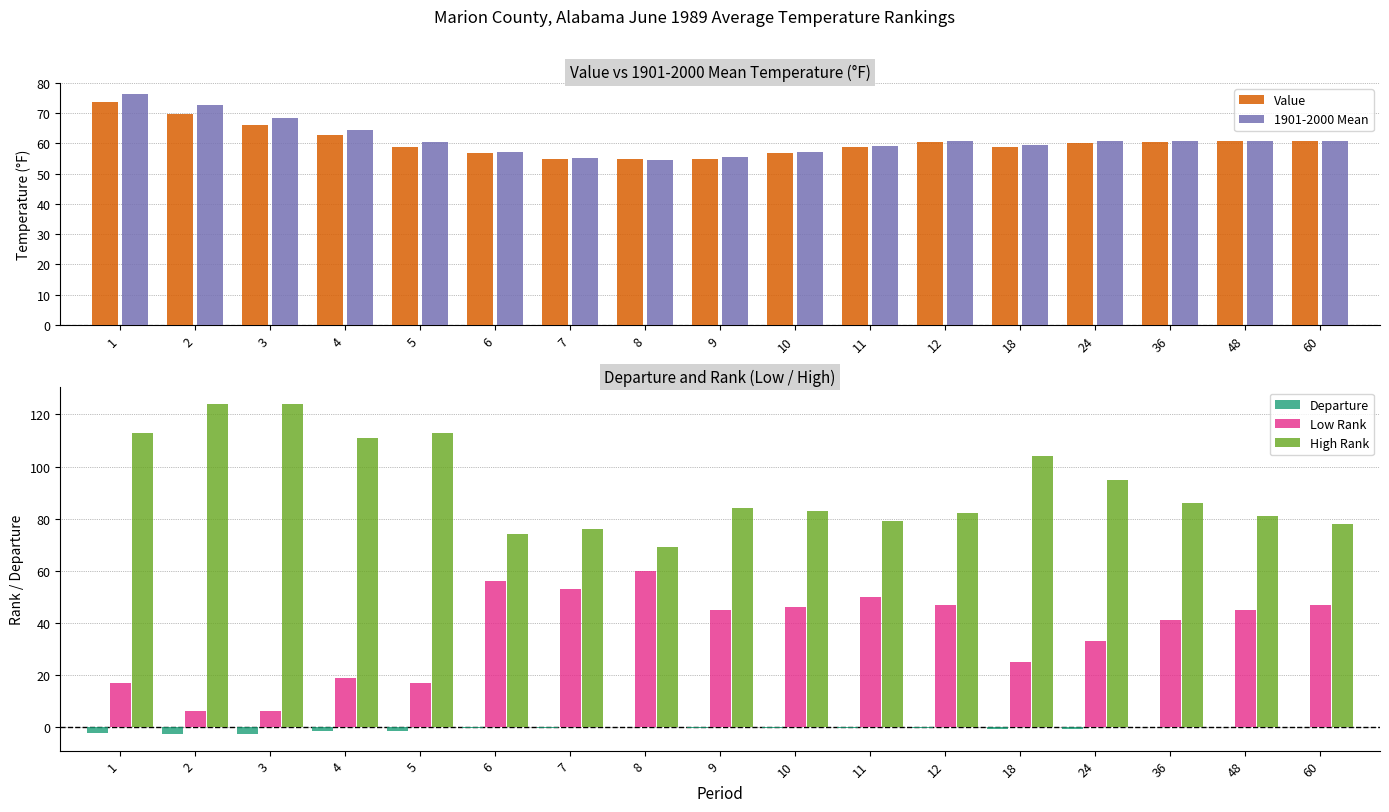

At how many categories does at least one series exceed 41?

17